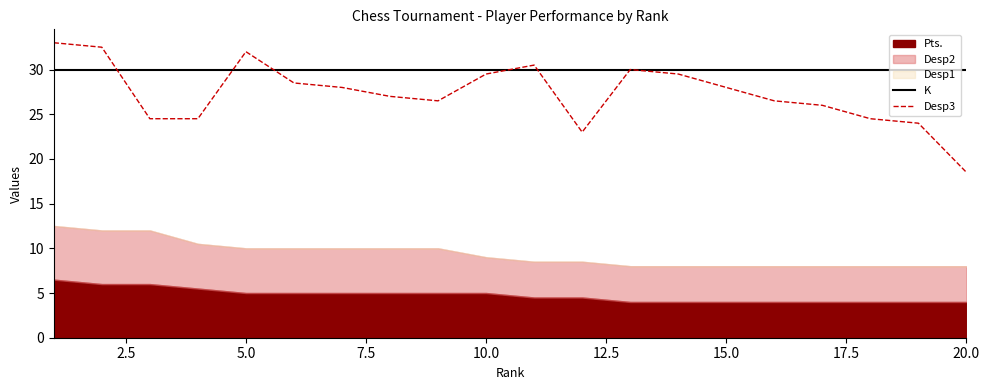

The Desp3 series shows 32.0 at 5.0. True or false?

True